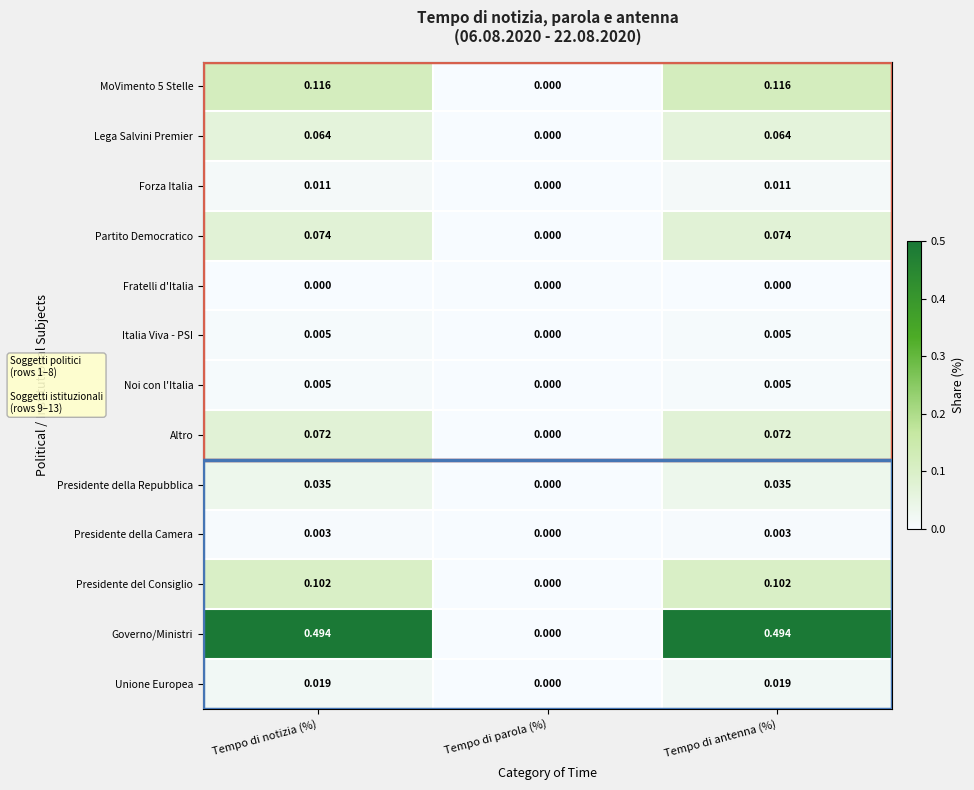

Where is Italia Viva - PSI nearest to the value 0?

Tempo di parola (%)